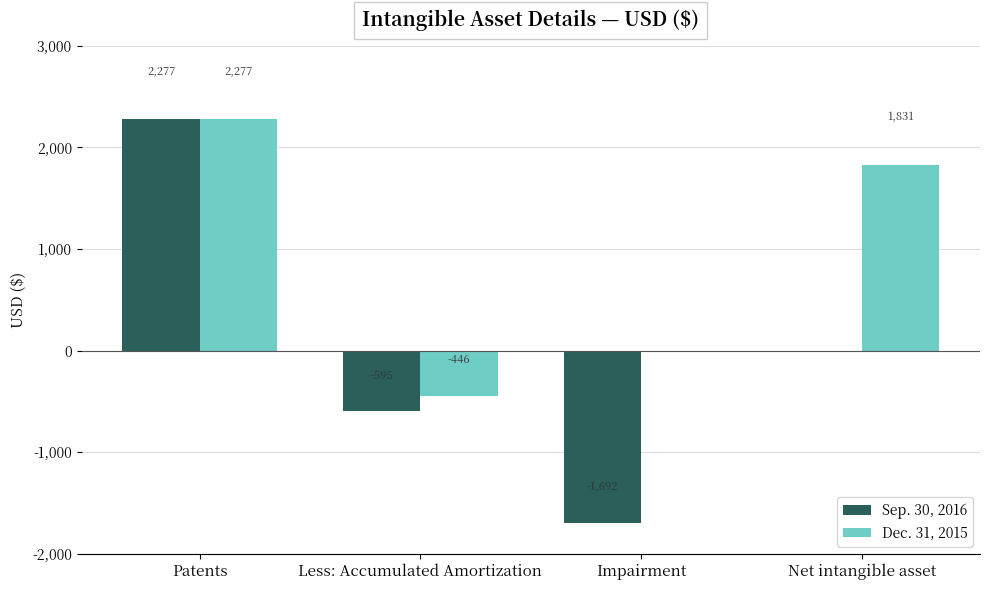

Reading left to right, what are all the values shown in this chart?

Sep. 30, 2016: Patents=2277	Less: Accumulated Amortization=-595	Impairment=-1692	Net intangible asset=0
Dec. 31, 2015: Patents=2277	Less: Accumulated Amortization=-446	Impairment=0	Net intangible asset=1831